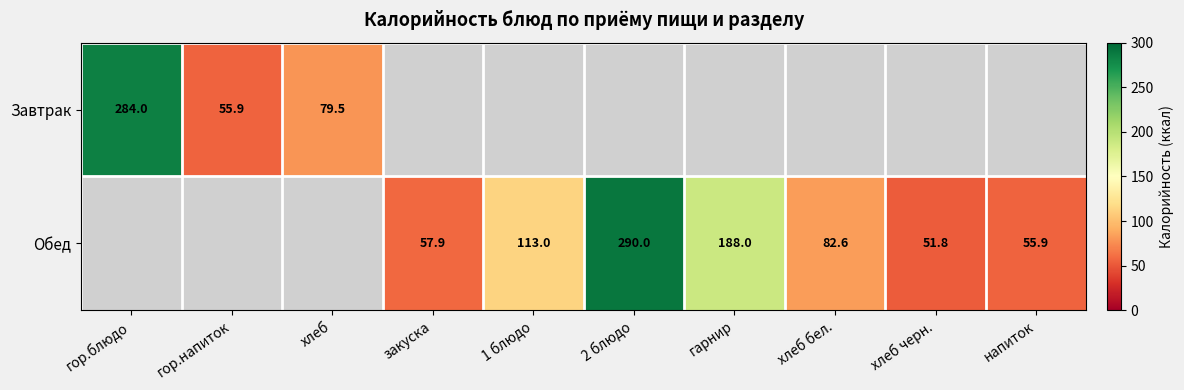

The Обед series shows 21.7 at закуска. True or false?

False